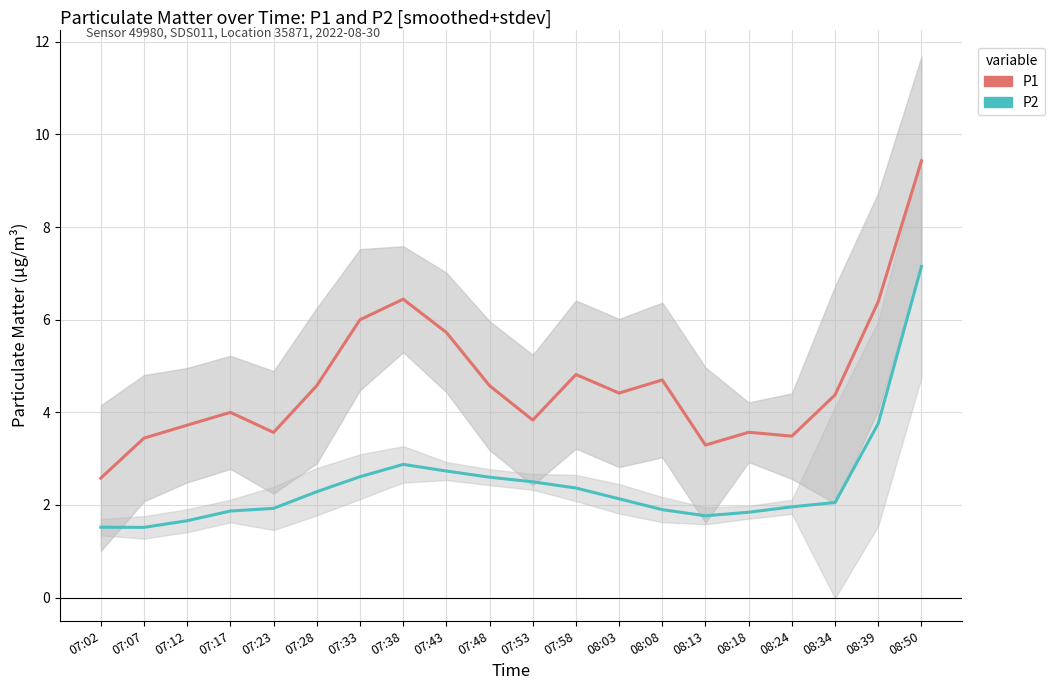

Which series has the largest total across all categories?

P1